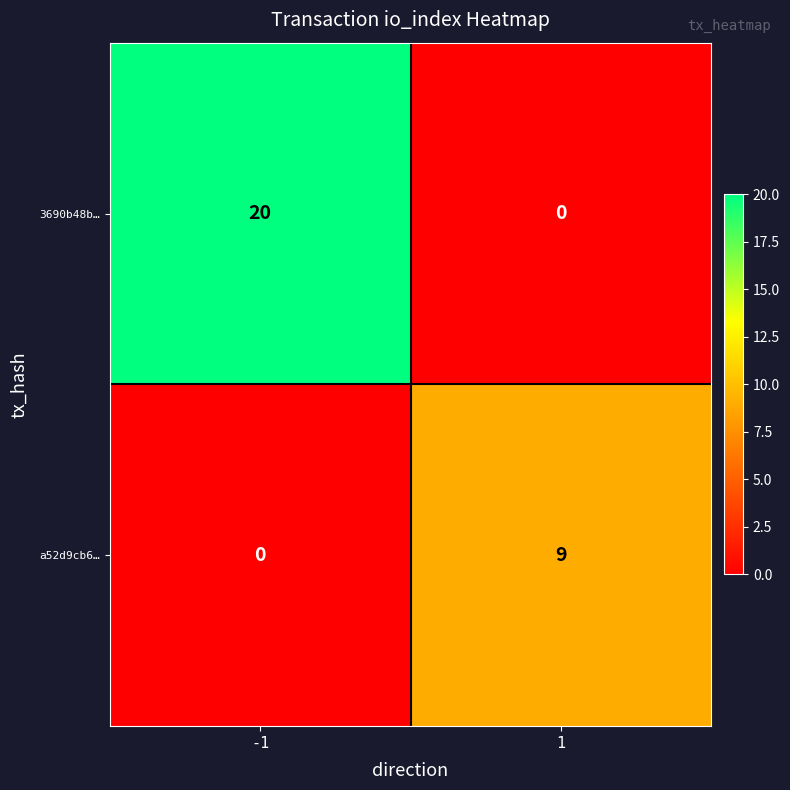

What is the difference between the a52d9cb6… values at 1 and -1?

9